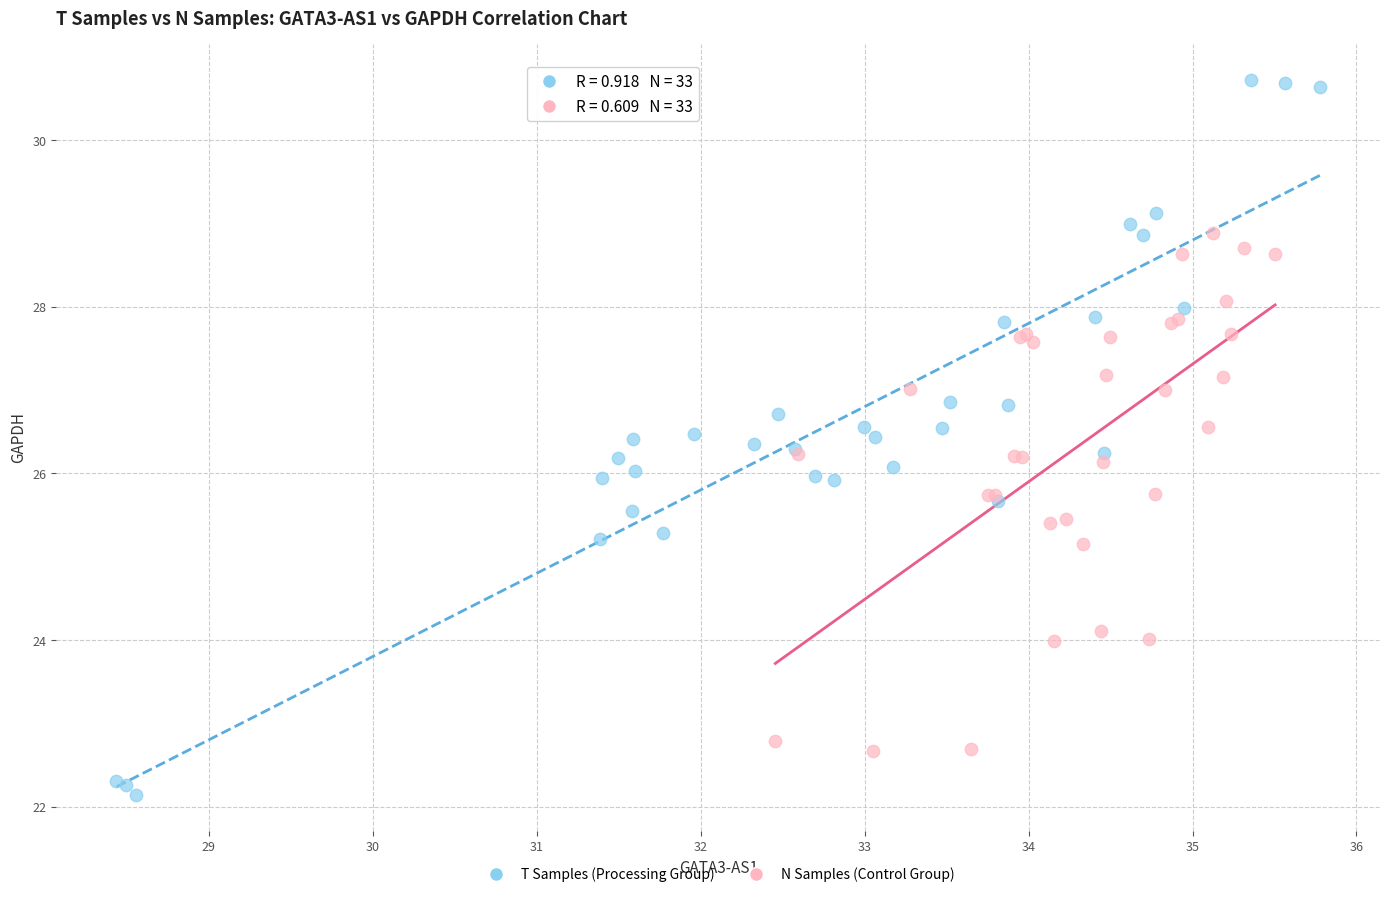

Which series has the largest Y range (max minus min)?

T Samples (Processing Group)